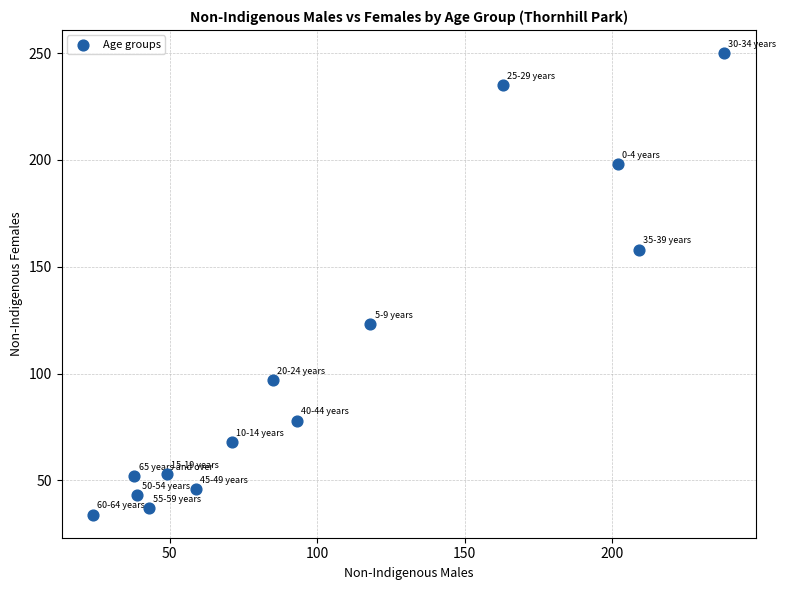

What is the range of X values (max minus min)?

214